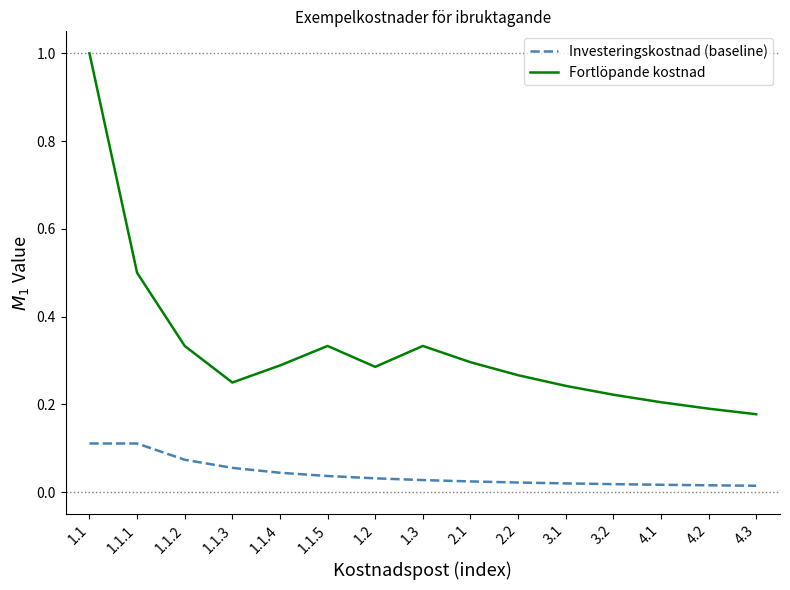

Which category has the highest value in the Fortlöpande kostnad series?

1.1